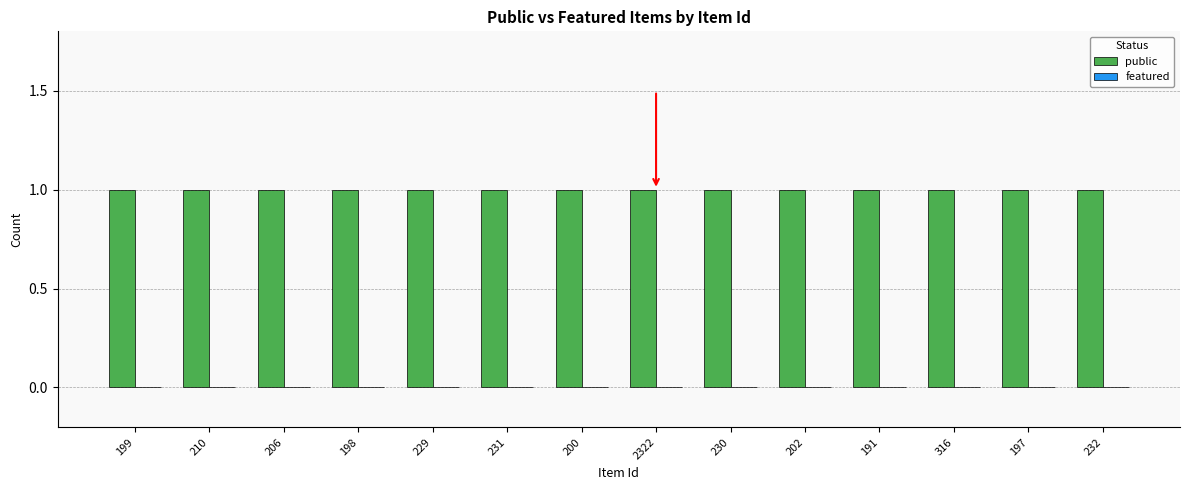

Reading right to left, what are all the values shown in this chart?

public: 1	1	1	1	1	1	1	1	1	1	1	1	1	1
featured: 0	0	0	0	0	0	0	0	0	0	0	0	0	0